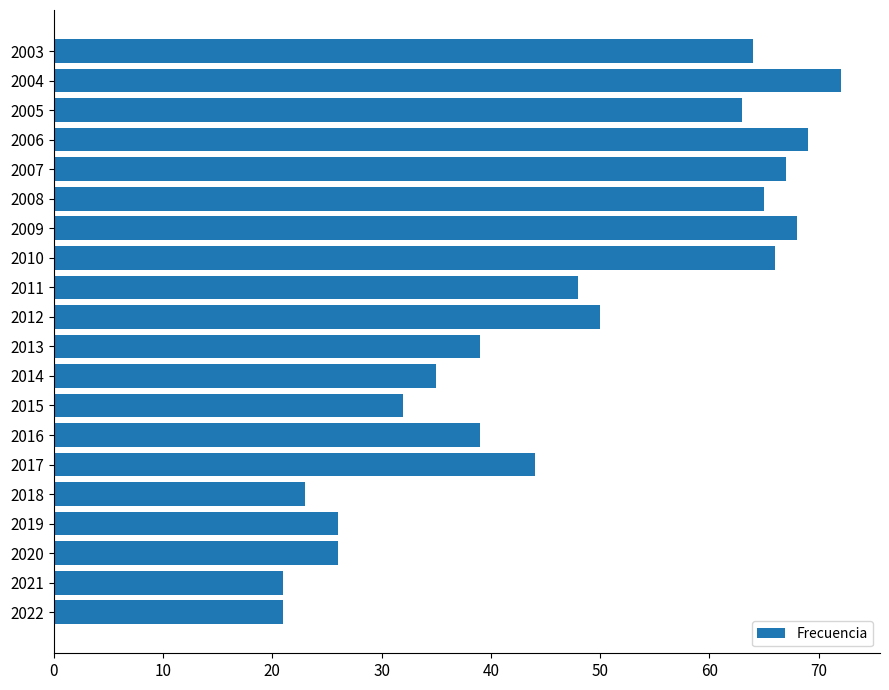

What is the greatest value displayed?

72